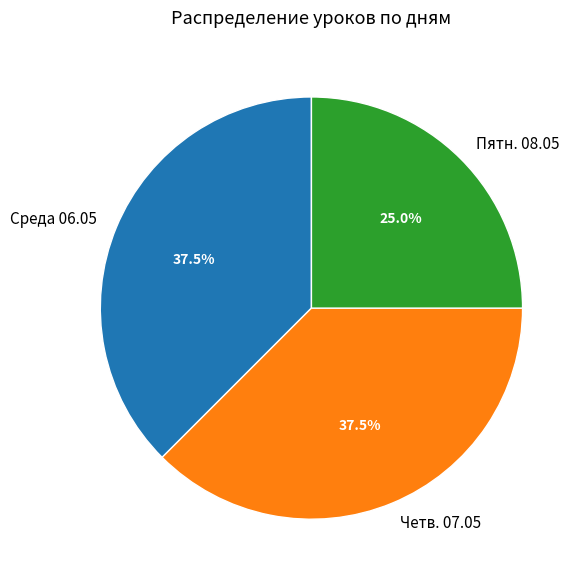

Which category has the smallest portion of the pie?

Пятн. 08.05